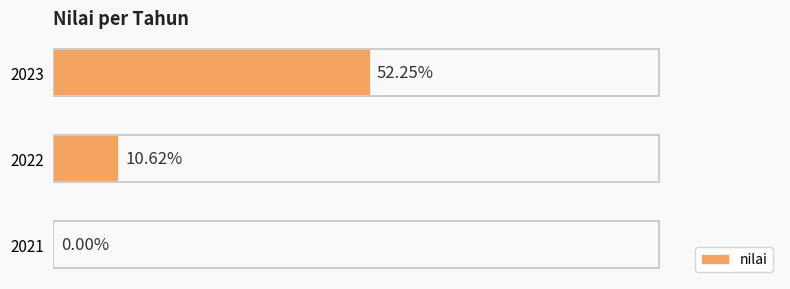

Are the bars horizontal?

Yes